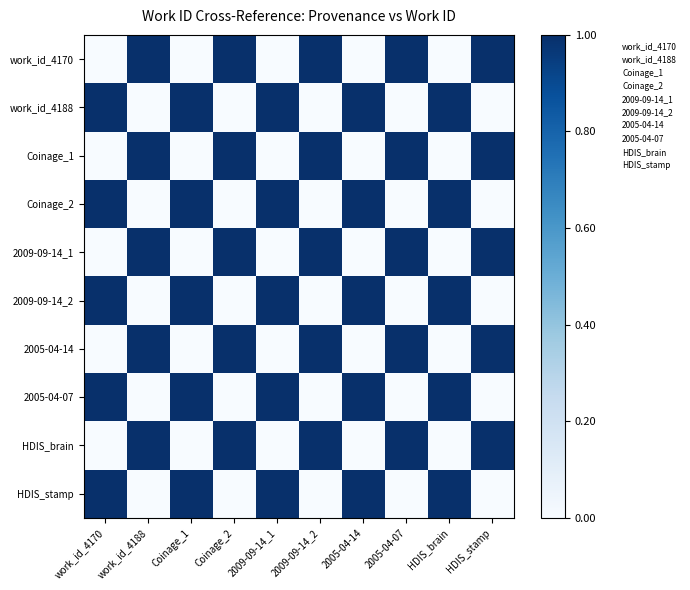

Which series changed the most between Coinage_2 and 2005-04-07?

work_id_4170